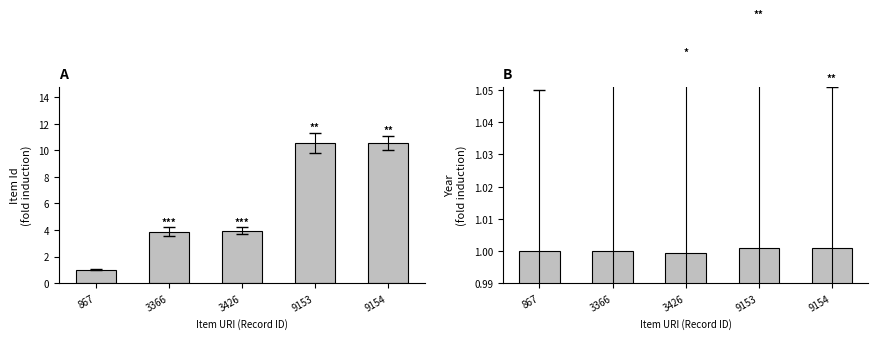

What is the maximum value for Item Id?

10.6